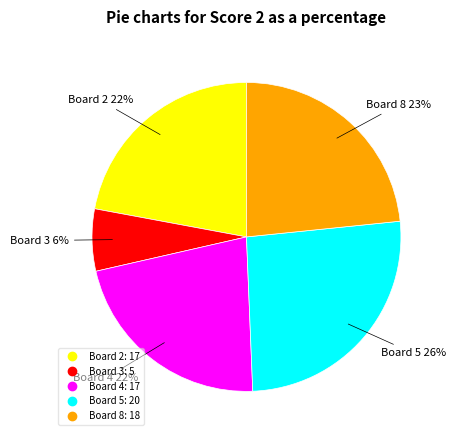

To the nearest percent, what is the average slice percentage?

20%